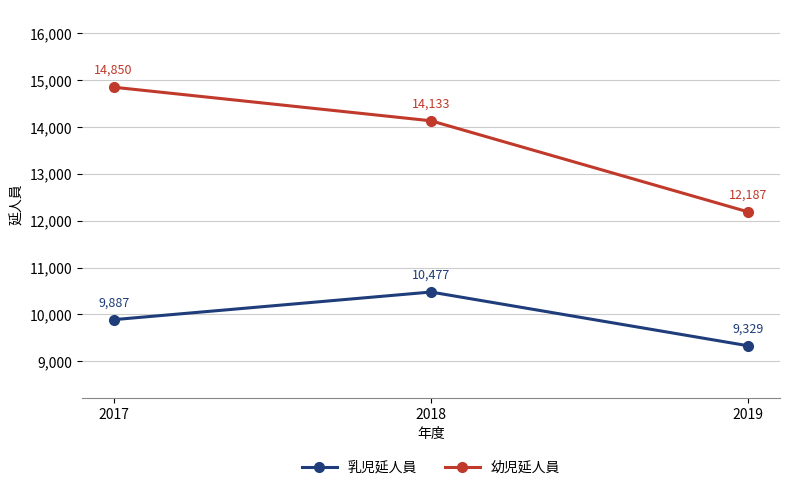

True or false: 乳児延人員 has a value of 10477 at 2018.

True